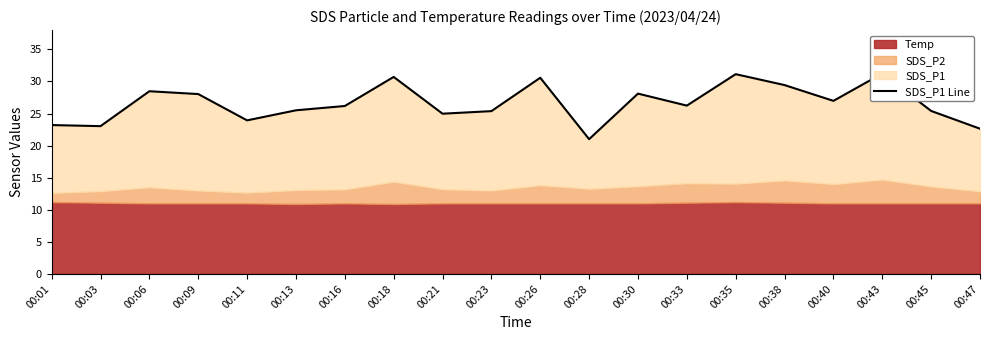

At which category does the data reach its first local valley?

00:03